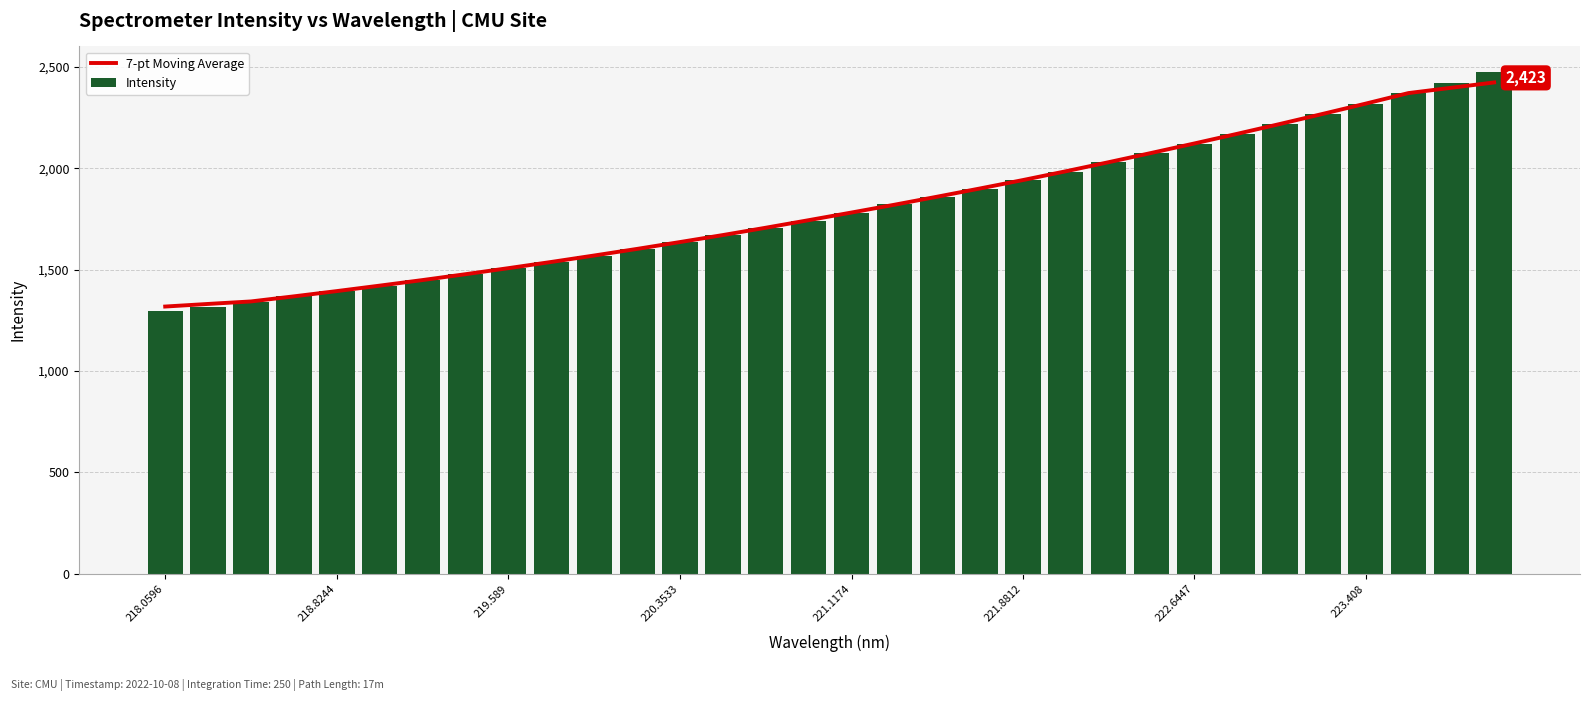

What is the difference between the second highest and minimum values in the Intensity series?

1127.4